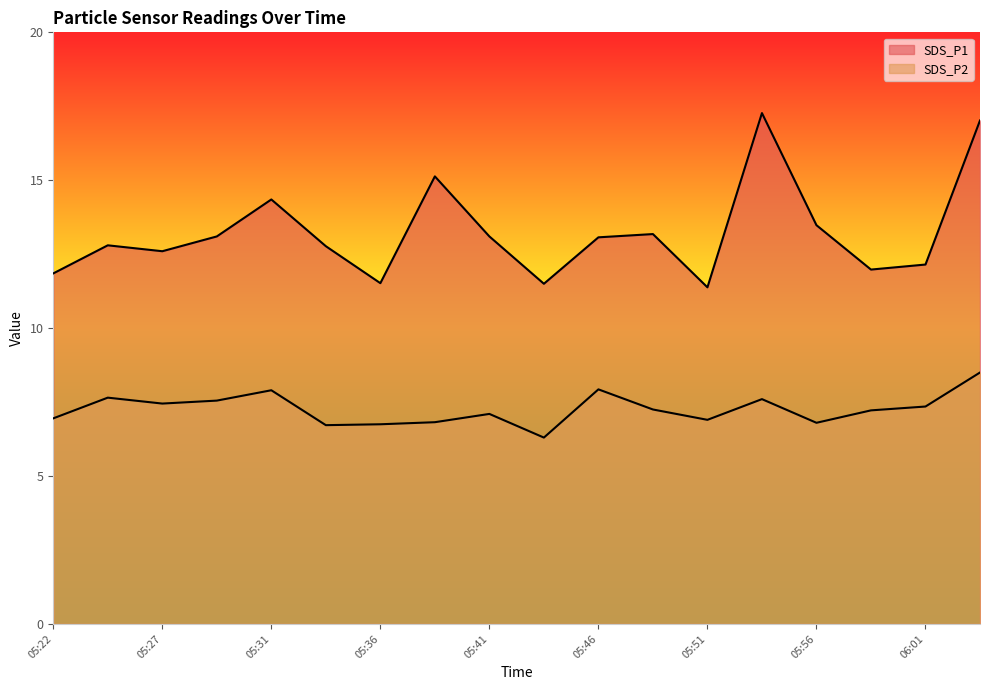

At which label does SDS_P1 first exceed 13?

05:29